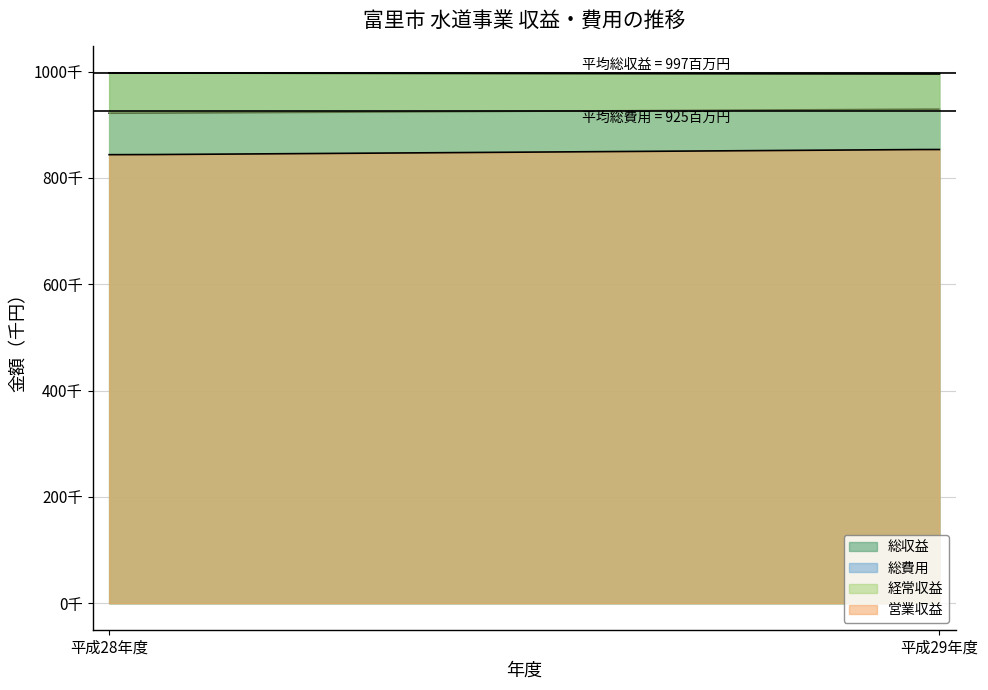

Which series has the largest total across all categories?

総収益